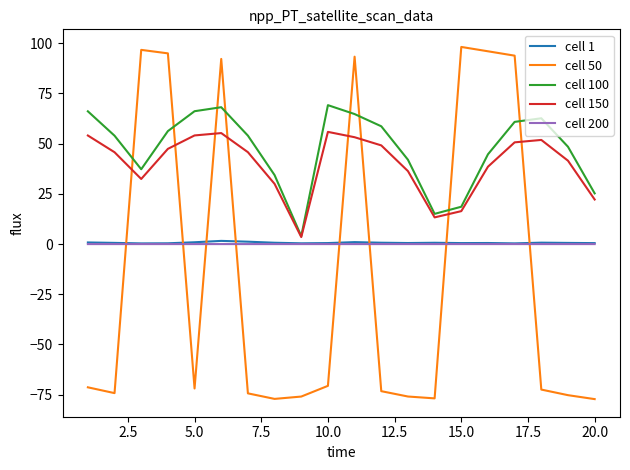

Which series has the largest range (max minus min)?

cell 50